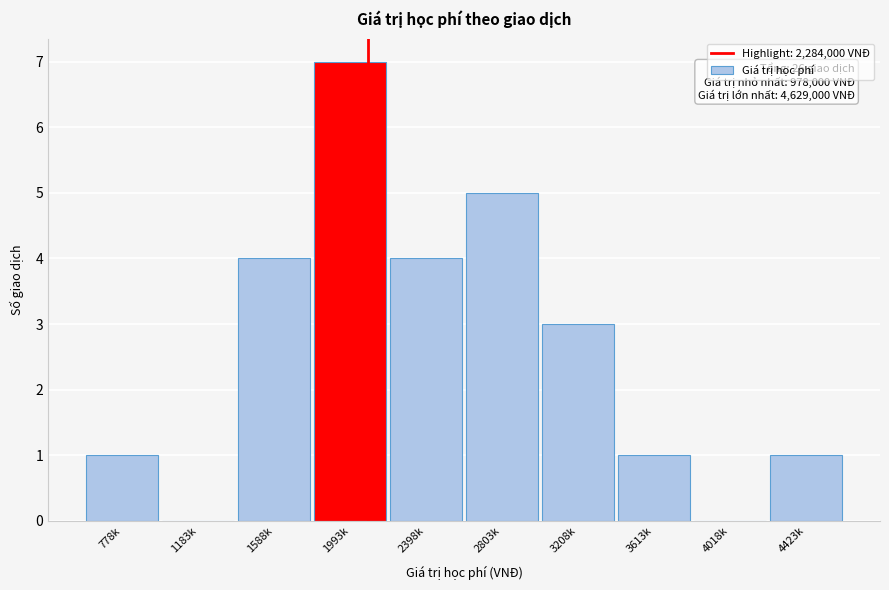

Reading left to right, what are all the values shown in this chart?

778k=1	1183k=0	1588k=4	1993k=7	2398k=4	2803k=5	3208k=3	3613k=1	4018k=0	4423k=1